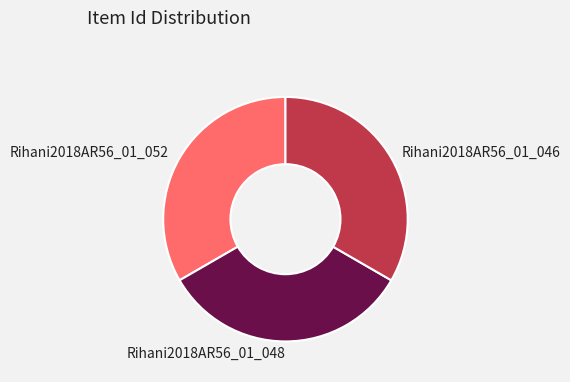

Approximately how many times larger is the value at Rihani2018AR56_01_052 compared to Rihani2018AR56_01_046?

1.0